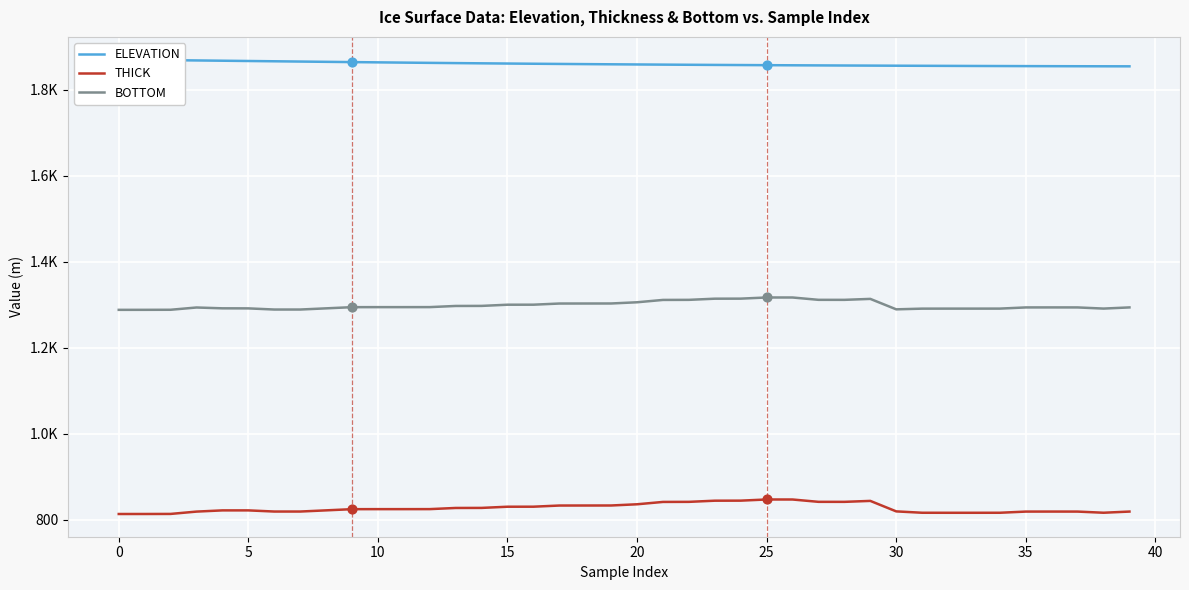

At how many categories does at least one series exceed 1488?

40